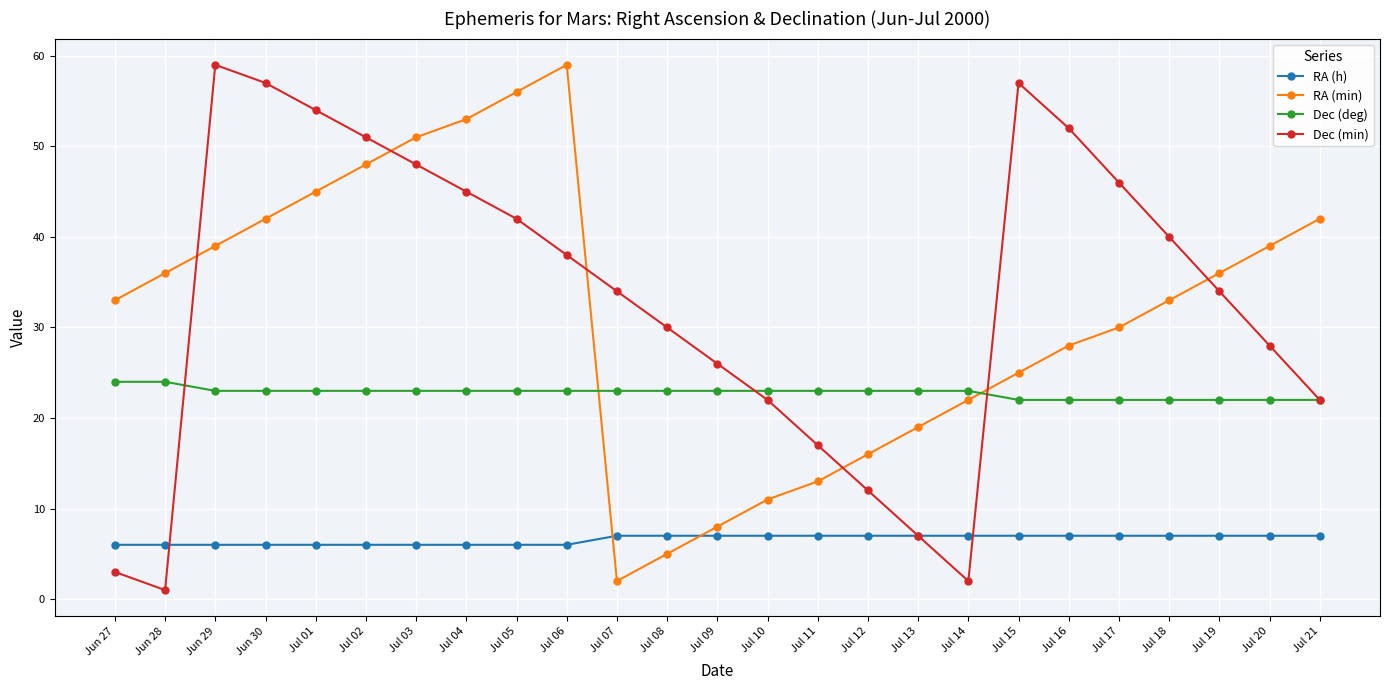

Is this an area chart (filled region under the line)?

No